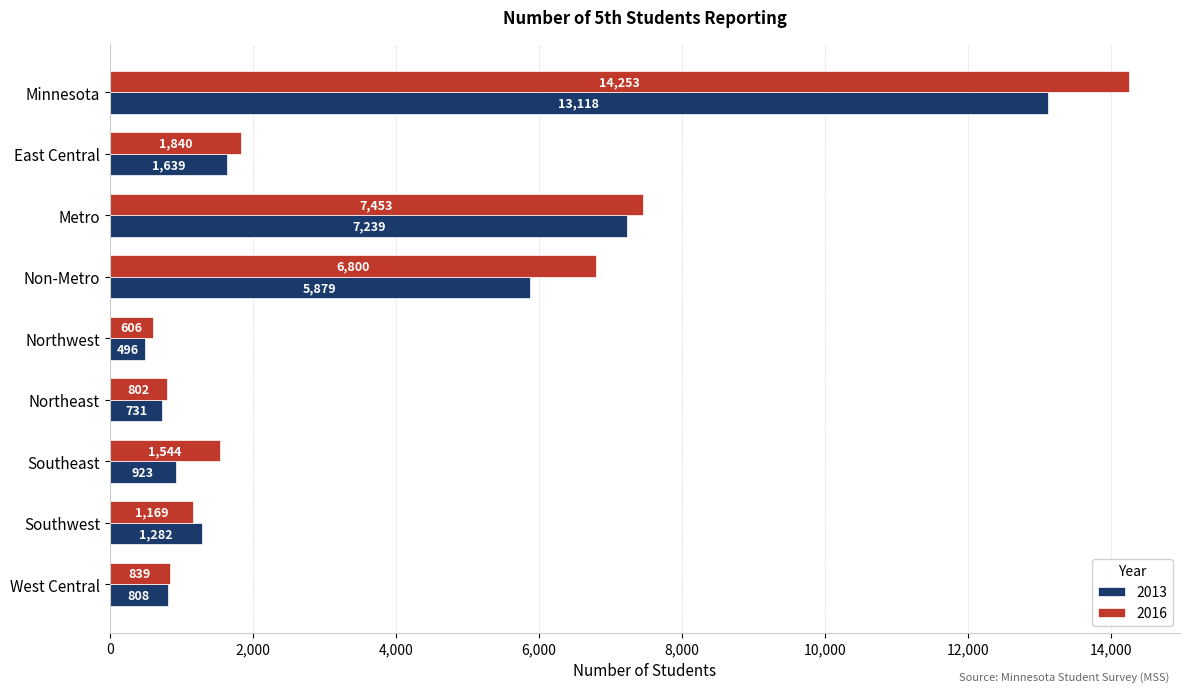

True or false: 2016 has a value of 2494 at East Central.

False